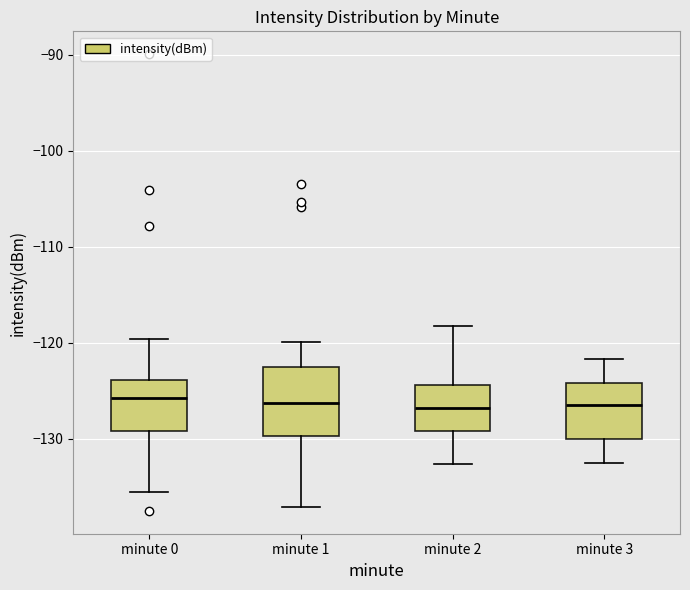

Reading left to right, transcribe this box plot: for each box, give where its median line is, the range the box spans, and where its two whiskers end, as read against the y-axis. The values are not printed on the chart, so give them approximately, as read against the axis.

minute 0: median -126, box -129 to -124, whiskers -136 to -120
minute 1: median -126, box -130 to -123, whiskers -137 to -120
minute 2: median -127, box -129 to -124, whiskers -133 to -118
minute 3: median -127, box -130 to -124, whiskers -132 to -122